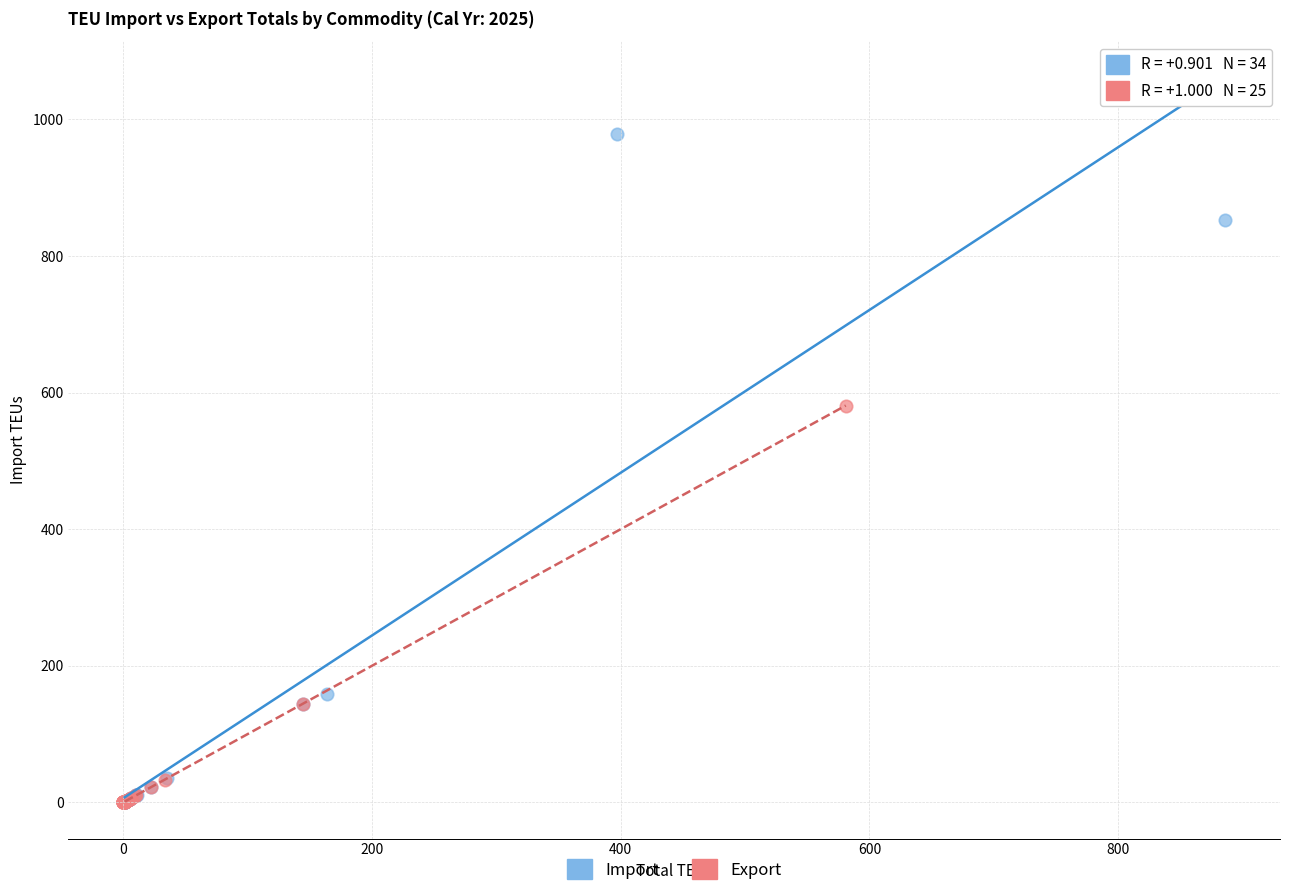

Which series reaches the maximum Y coordinate?

Import